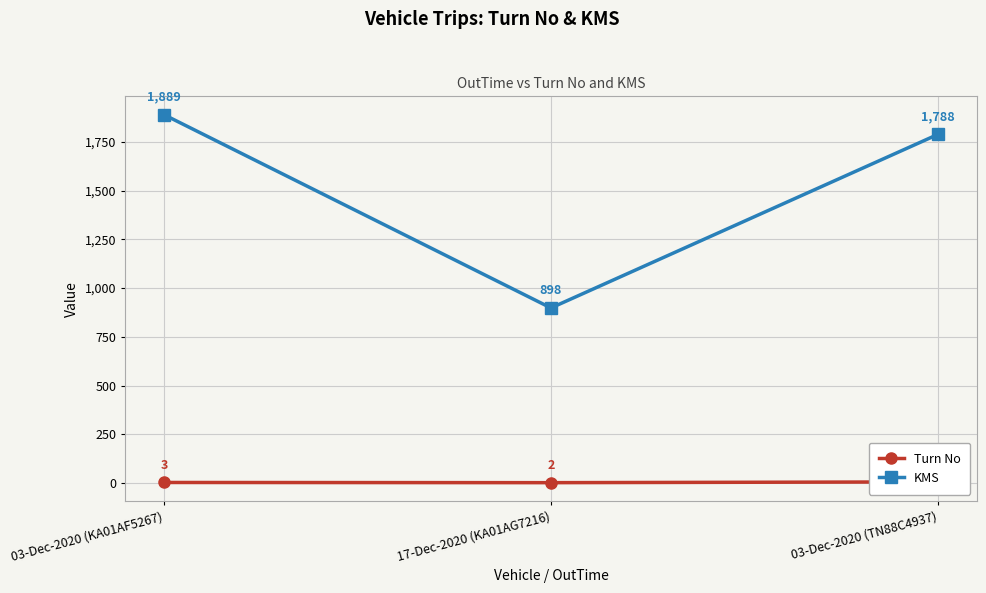

At which category is the sum across all series the highest?

03-Dec-2020 (KA01AF5267)